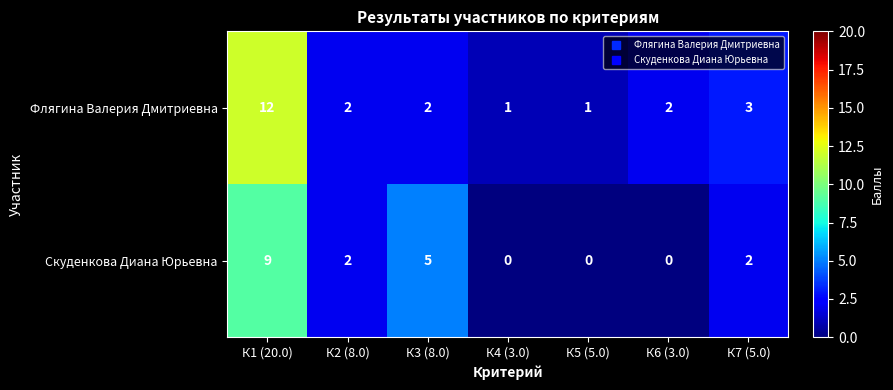

Count the number of categories in the chart.

7